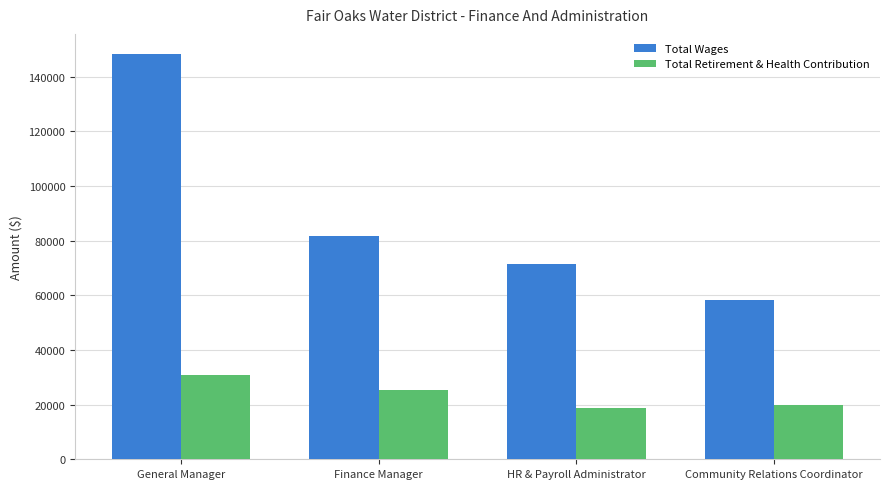

Count the number of categories in the chart.

4